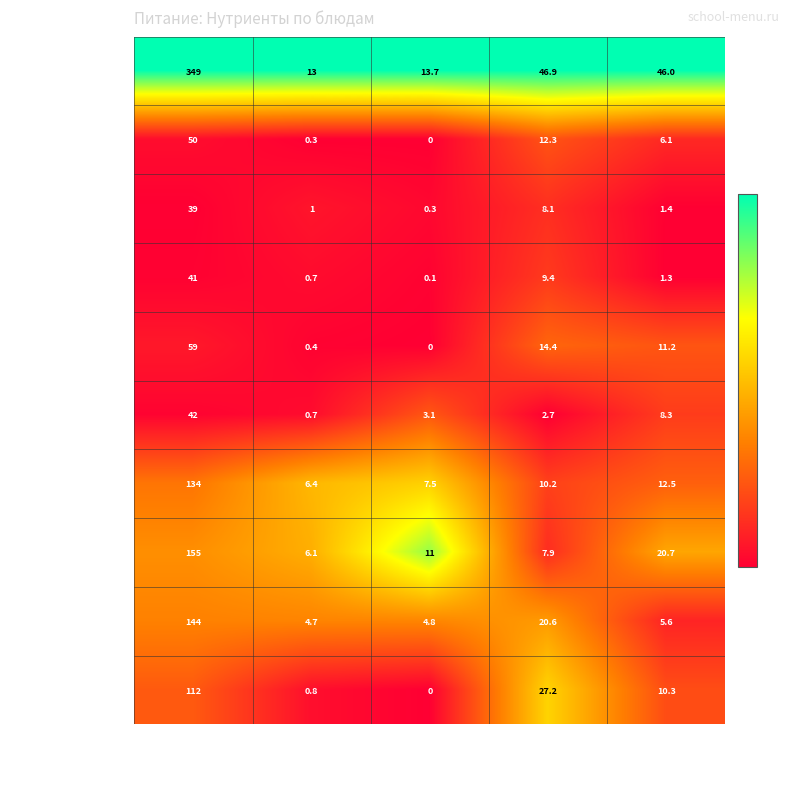

The Ёжики из мяса с рисом series shows 20.7 at Цена. True or false?

True